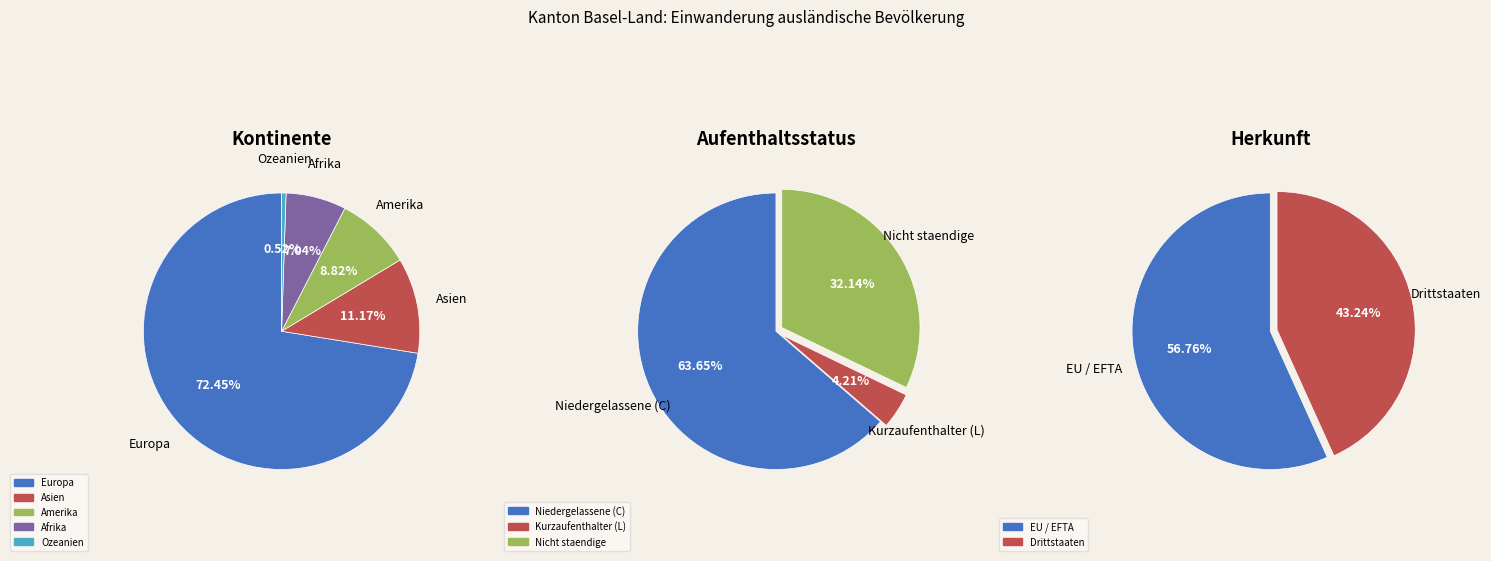

How many segments does this pie chart have?

5